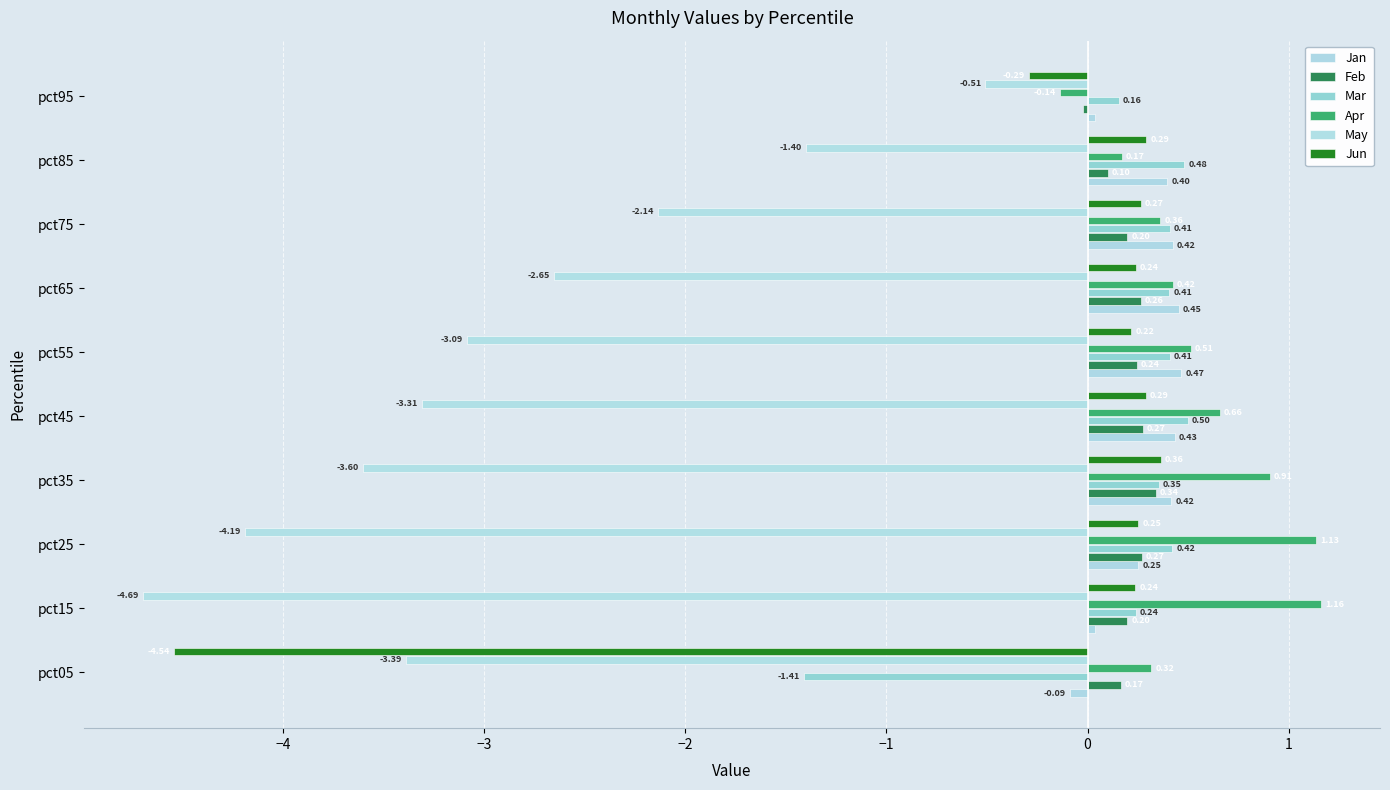

Count the number of categories in the chart.

10